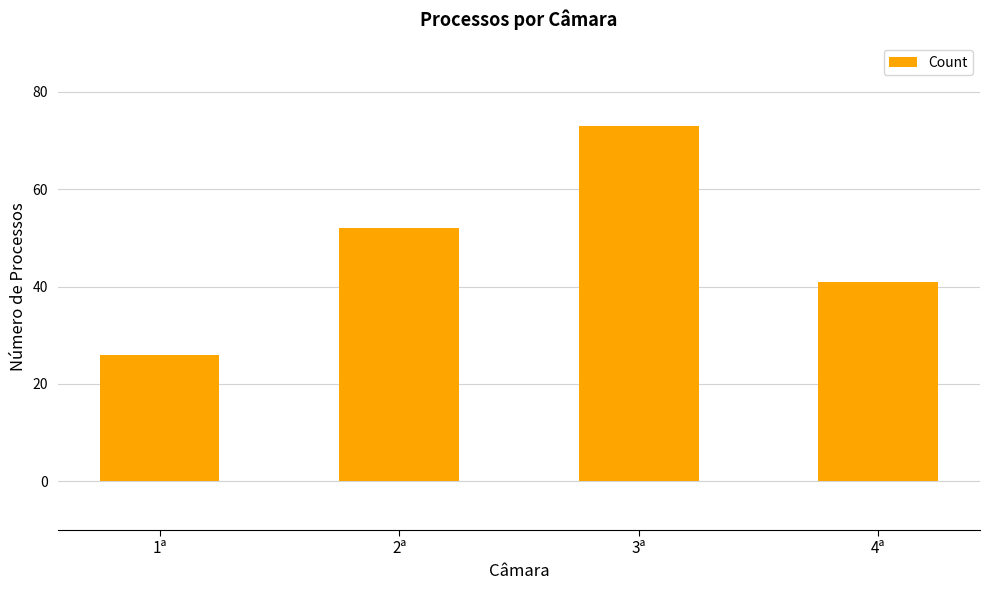

What is the label of the 2nd bar from the right?

3ª